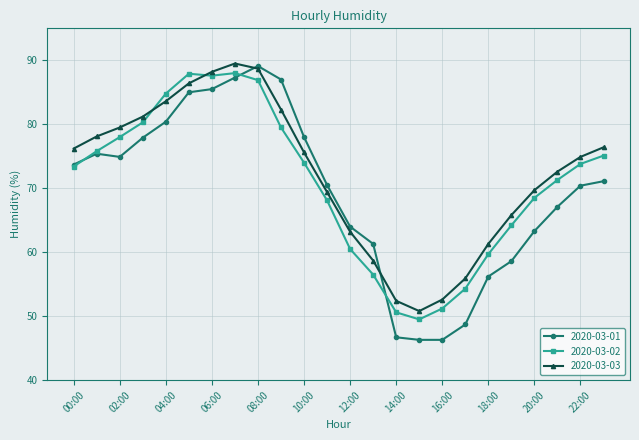

Which series has the largest range (max minus min)?

2020-03-01